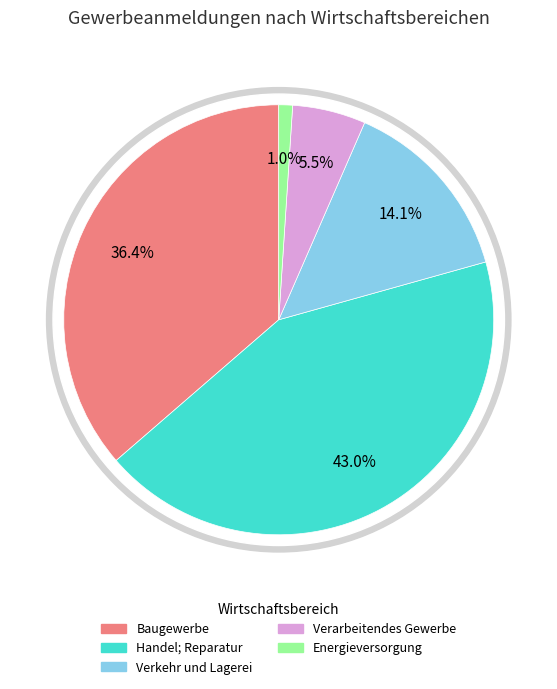

Is it true that Handel; Reparatur is 28% of the pie?

False